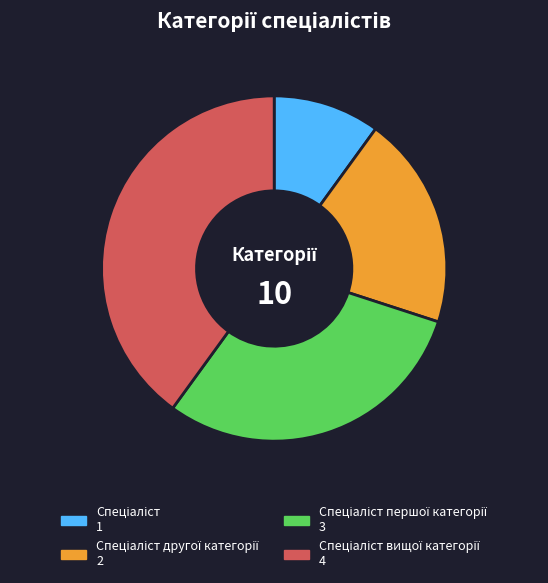

Is there a majority slice in this chart?

No